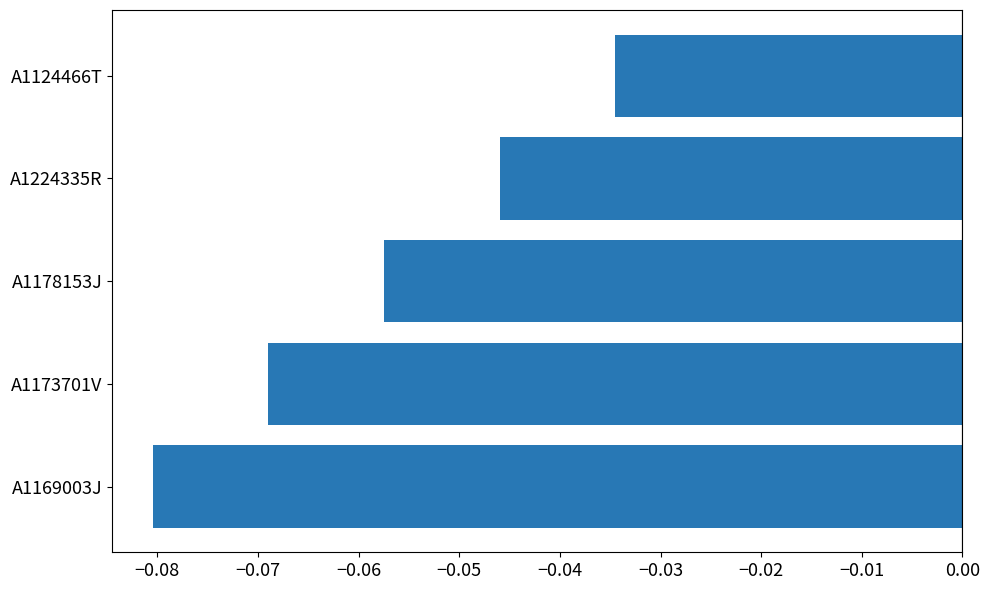

Is it true that the value at A1173701V is -0.0?

False